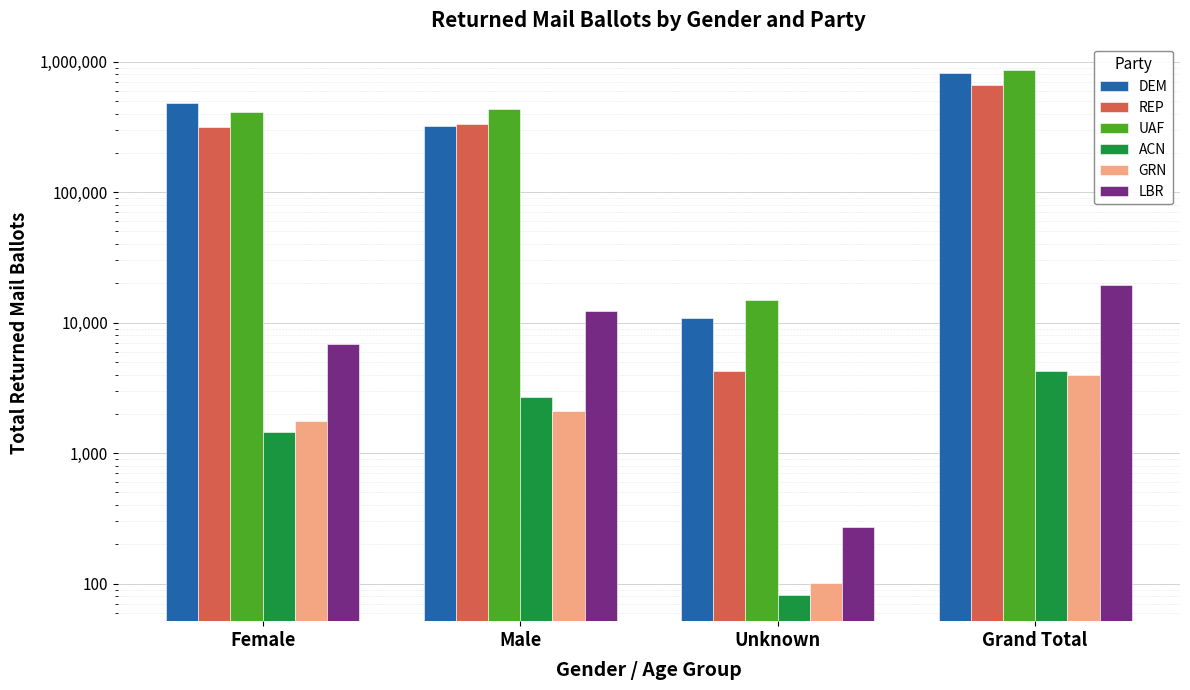

Reading left to right, extract all data points from this chart.

DEM: 479551	323443	10824	813818
REP: 318447	334815	4283	657545
UAF: 413580	437002	14832	865414
ACN: 1459	2706	82	4247
GRN: 1768	2116	102	3986
LBR: 6897	12285	274	19456